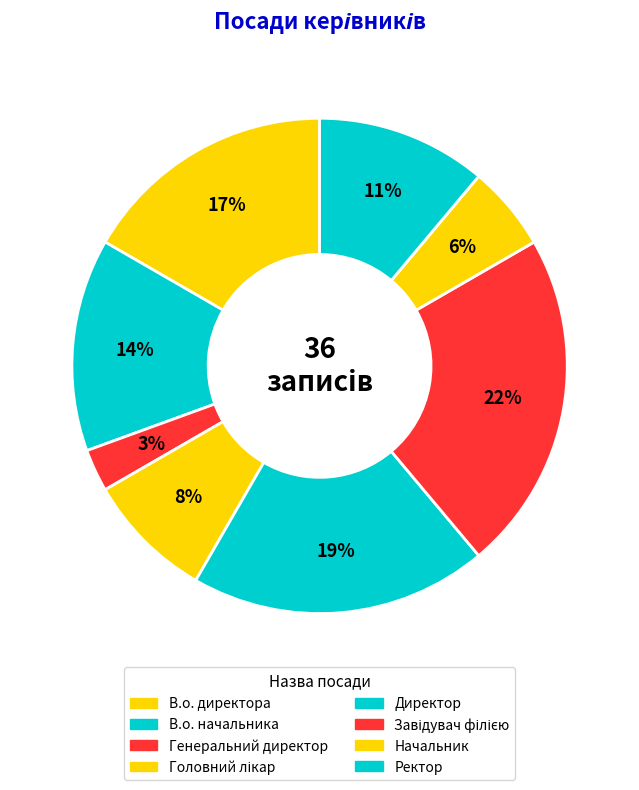

How many segments does this pie chart have?

8